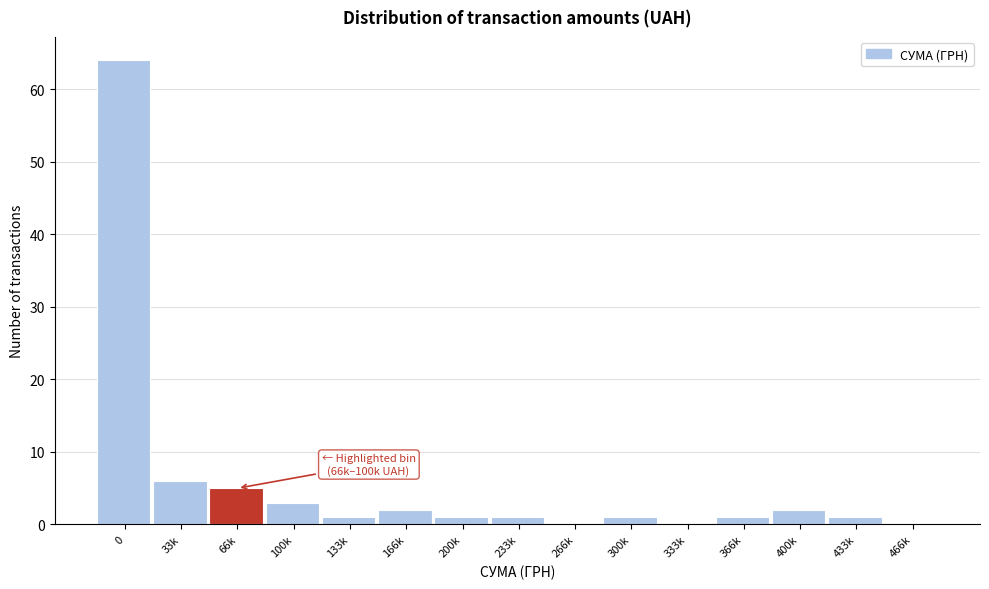

Reading left to right, transcribe all the data shown in this chart.

0=64	33k=6	66k=5	100k=3	133k=1	166k=2	200k=1	233k=1	266k=0	300k=1	333k=0	366k=1	400k=2	433k=1	466k=0